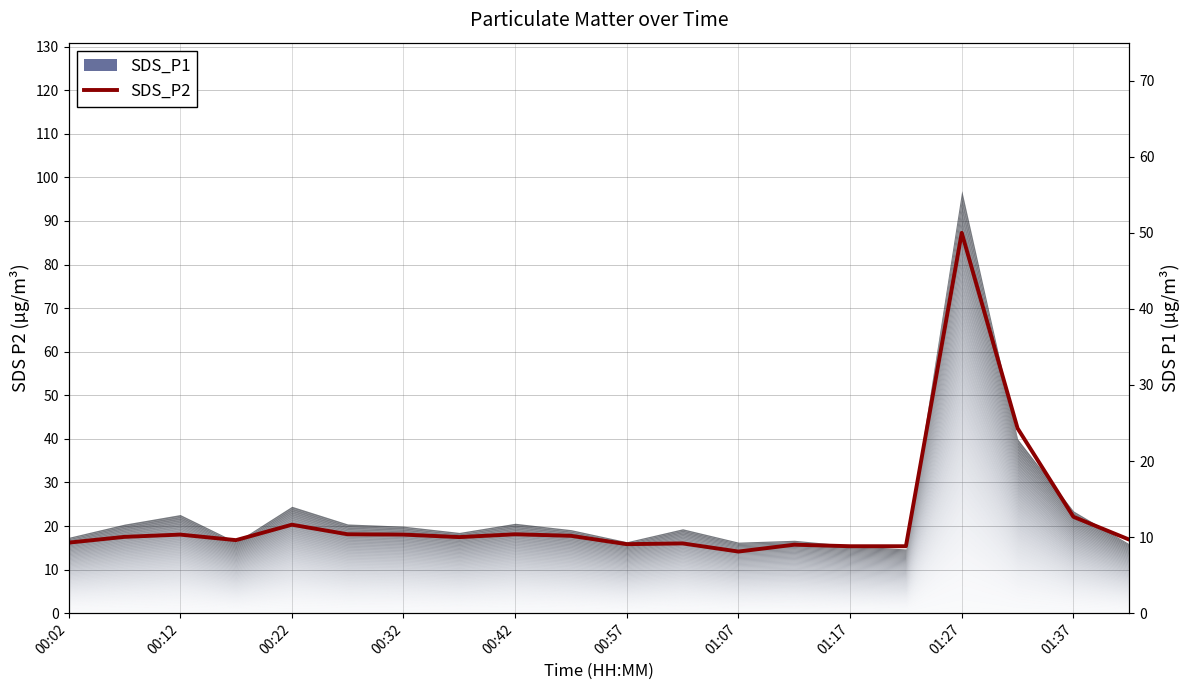

What is the sum of all values?

251.7